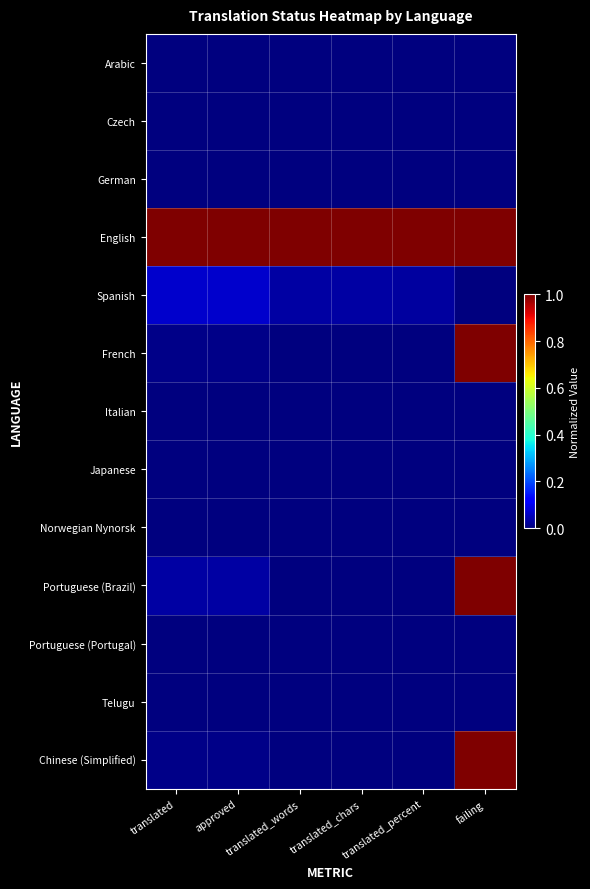

What is the spread (max minus min) of values at failing?

1.0